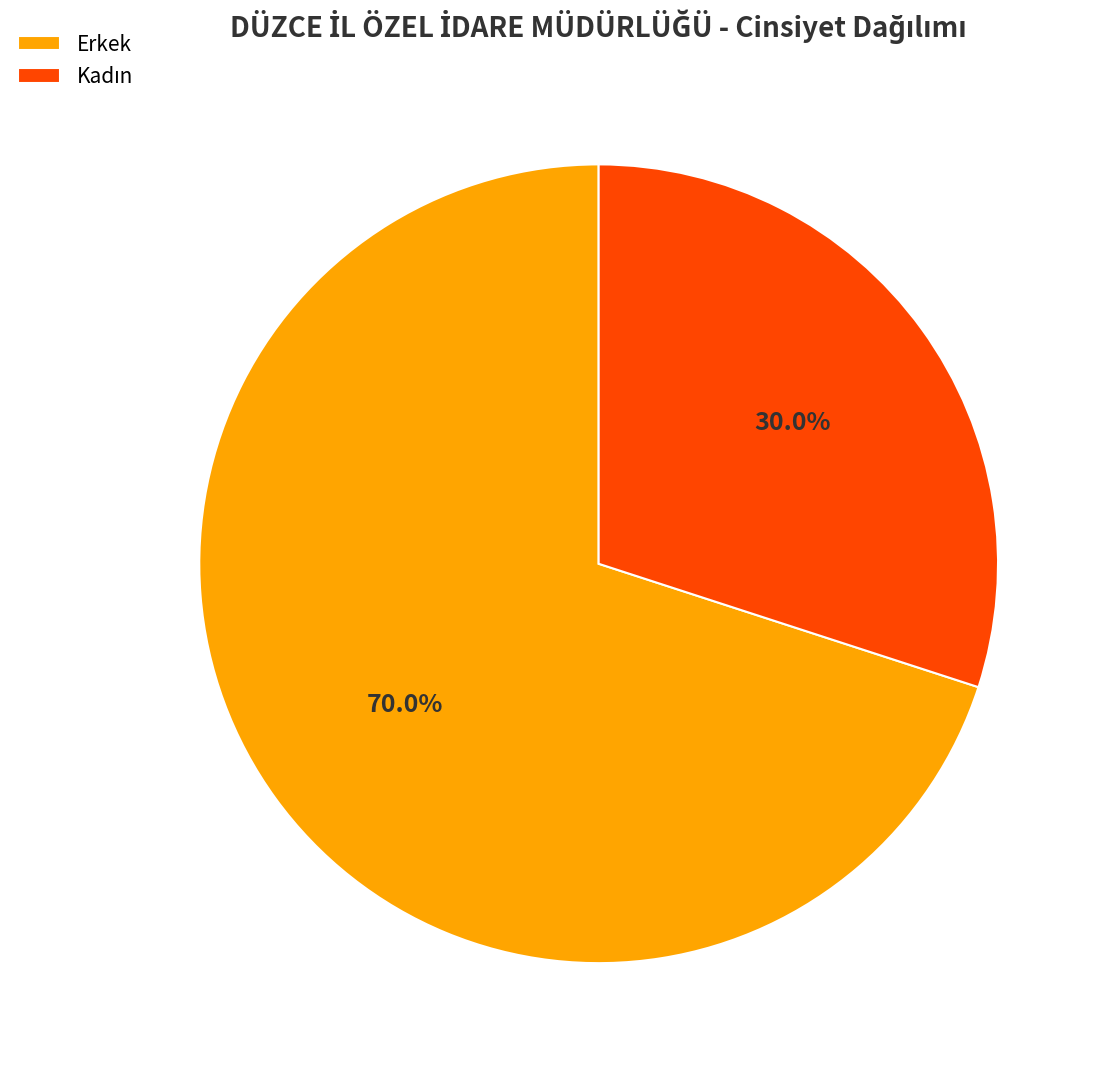

What is the majority slice?

Erkek